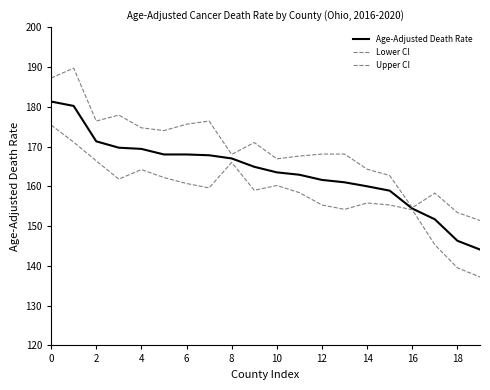

Reading left to right, extract all data points from this chart.

Age-Adjusted Death Rate: 181.3	180.2	171.3	169.7	169.4	168.0	168.0	167.8	167.0	164.9	163.5	162.9	161.6	161.0	160.0	158.9	154.4	151.7	146.3	144.1
Lower CI: 175.4	171.1	166.4	161.8	164.2	162.2	160.7	159.6	166.0	159.0	160.2	158.4	155.3	154.2	155.8	155.3	154.1	145.3	139.5	137.2
Upper CI: 187.2	189.7	176.4	177.9	174.7	174.0	175.6	176.4	168.0	171.0	166.9	167.6	168.1	168.1	164.3	162.7	154.6	158.3	153.4	151.4